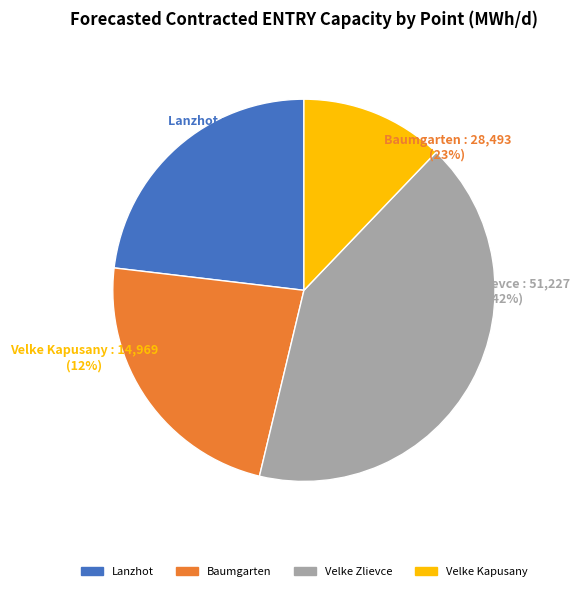

Does any single category account for the majority?

No